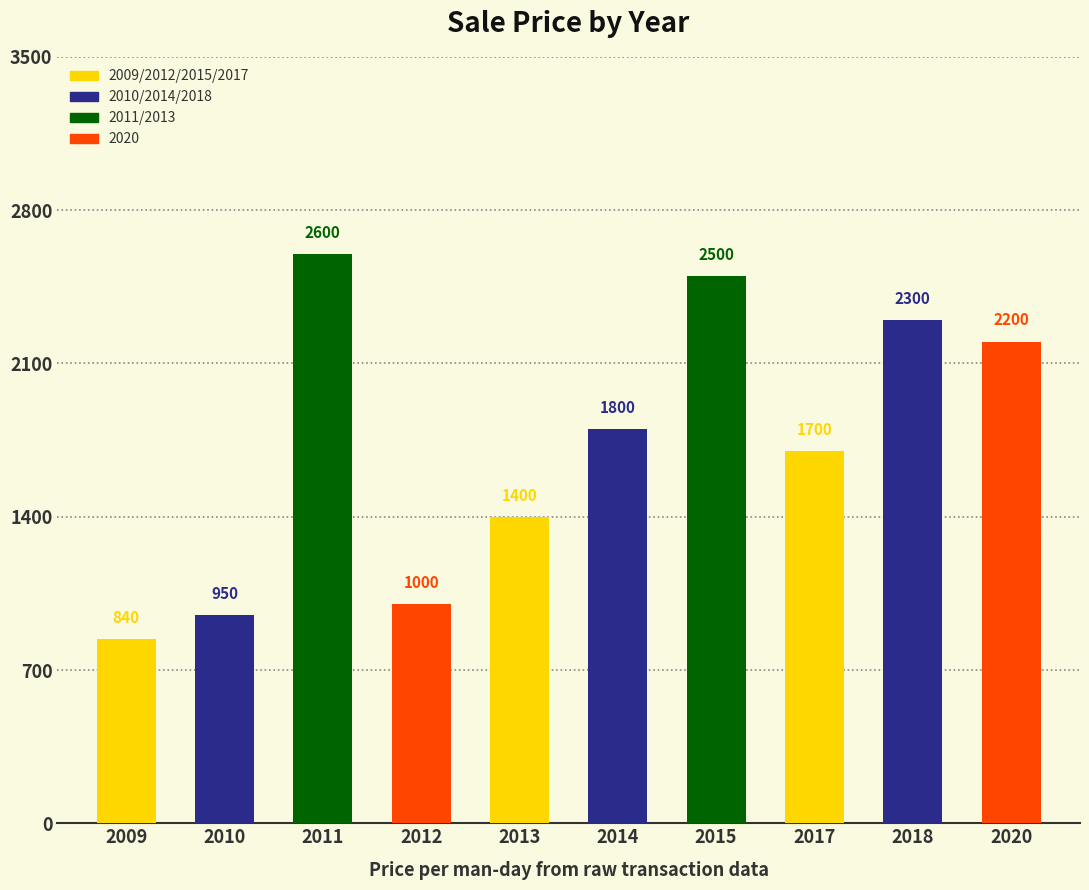

What is the difference between the values at 2013 and 2015?

1100